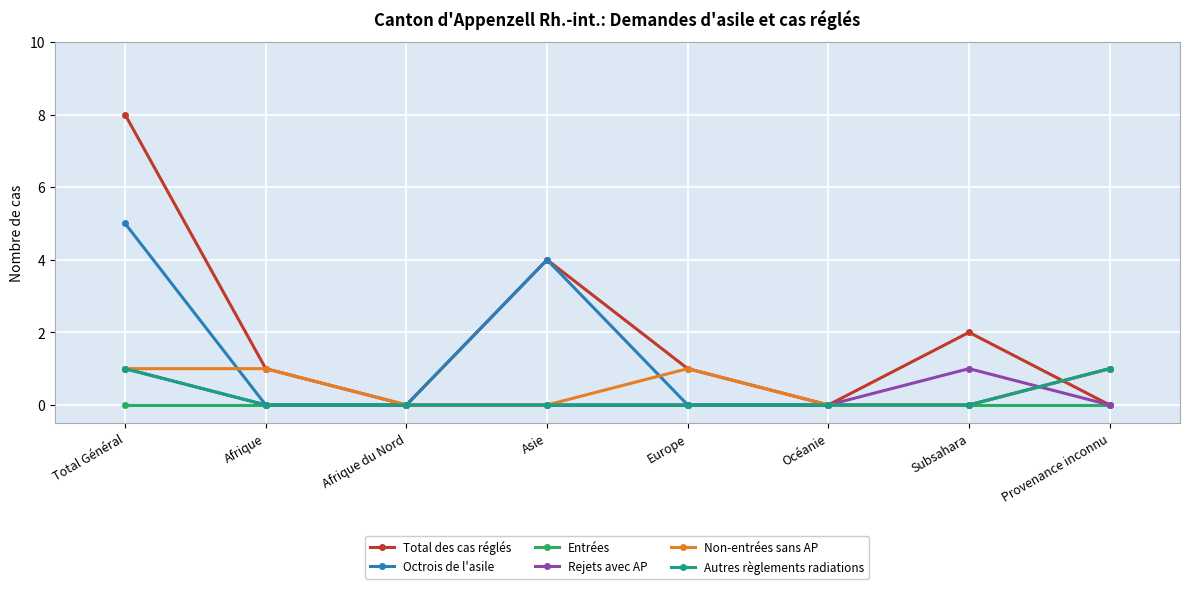

Which category has the highest value in the Total des cas réglés series?

Total Général